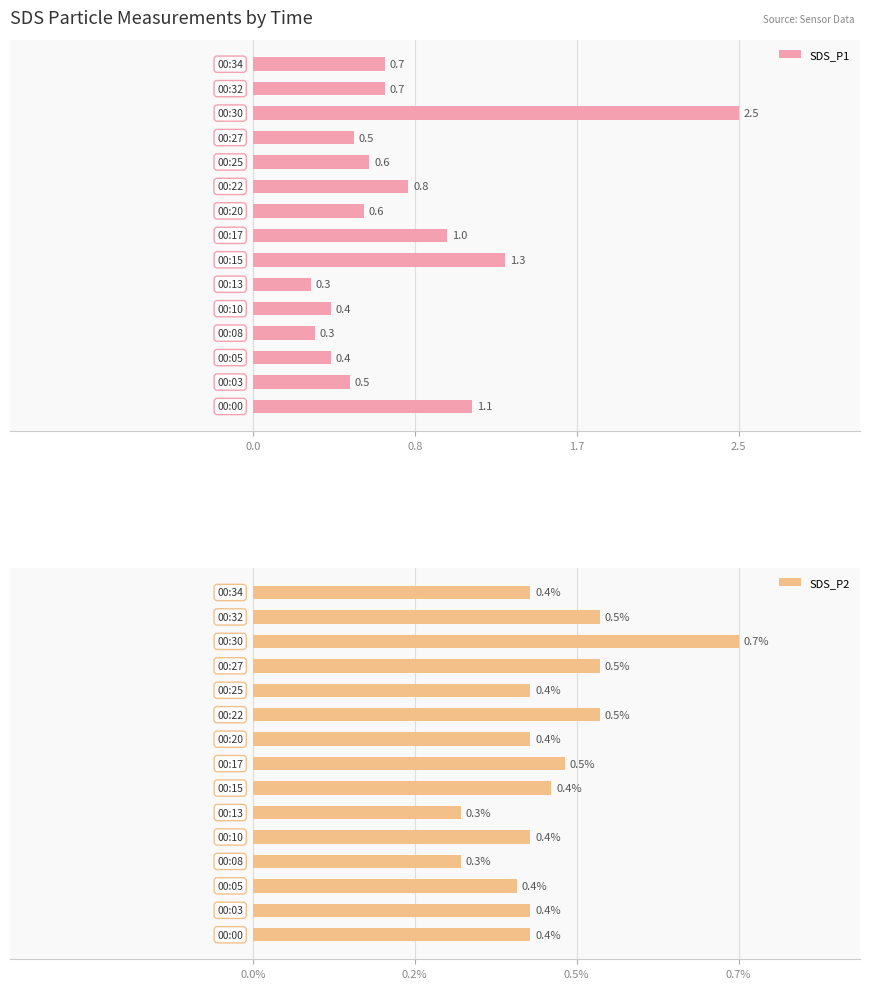

How many bars are there in total?

30